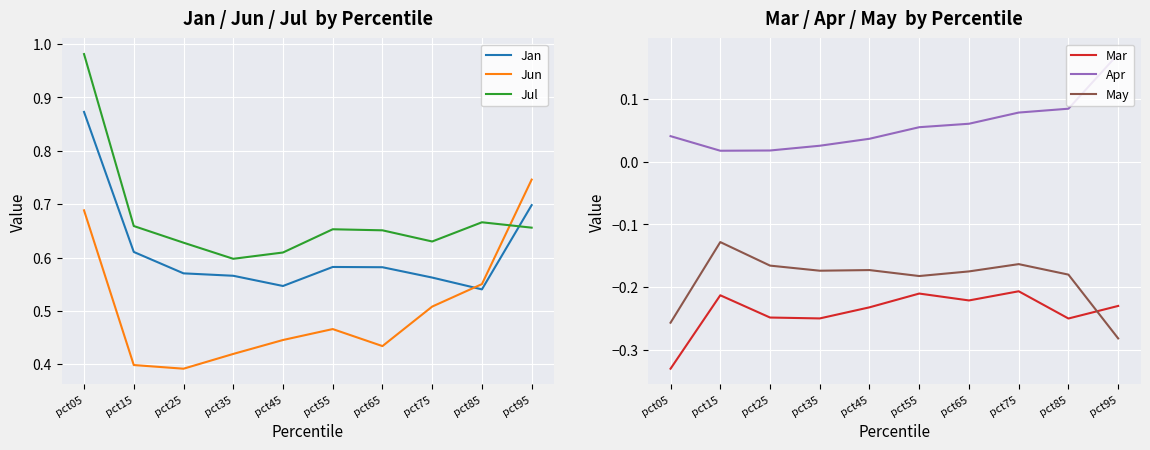

The value of Mar at pct75 is -0.2. True or false?

True